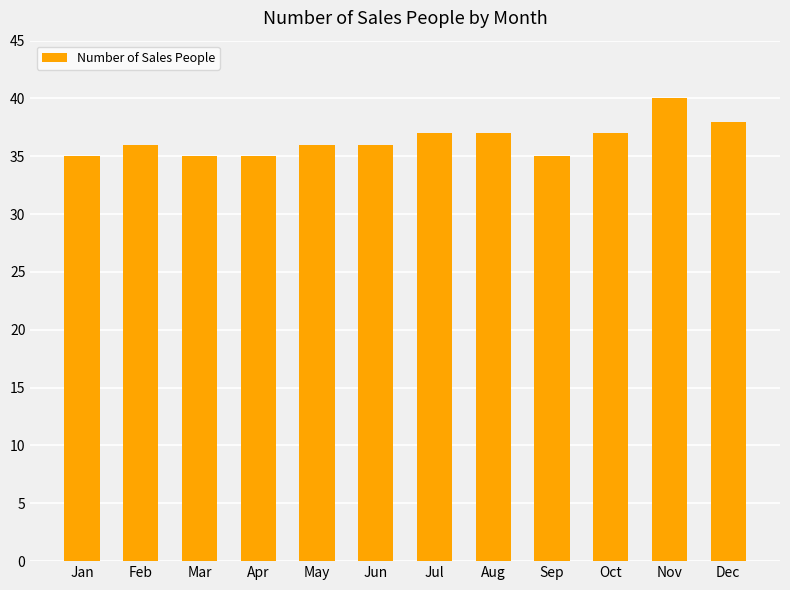

Which label corresponds to the largest value in the chart?

Nov